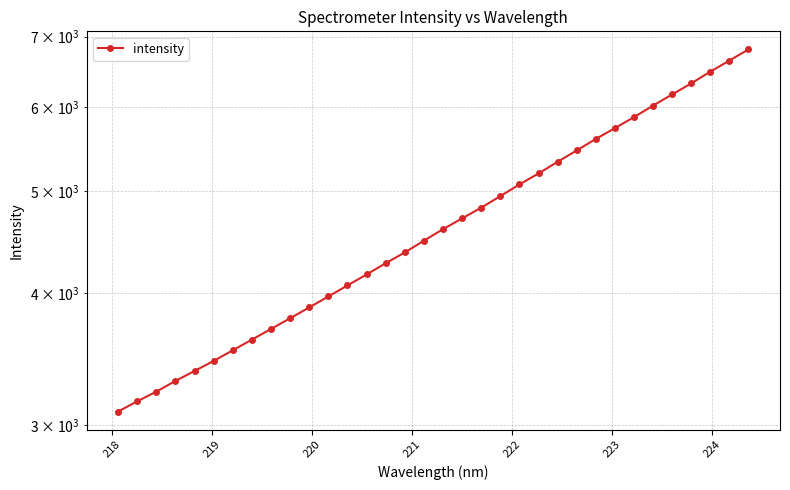

The chart shows a value of 5164.8 at 224. True or false?

False